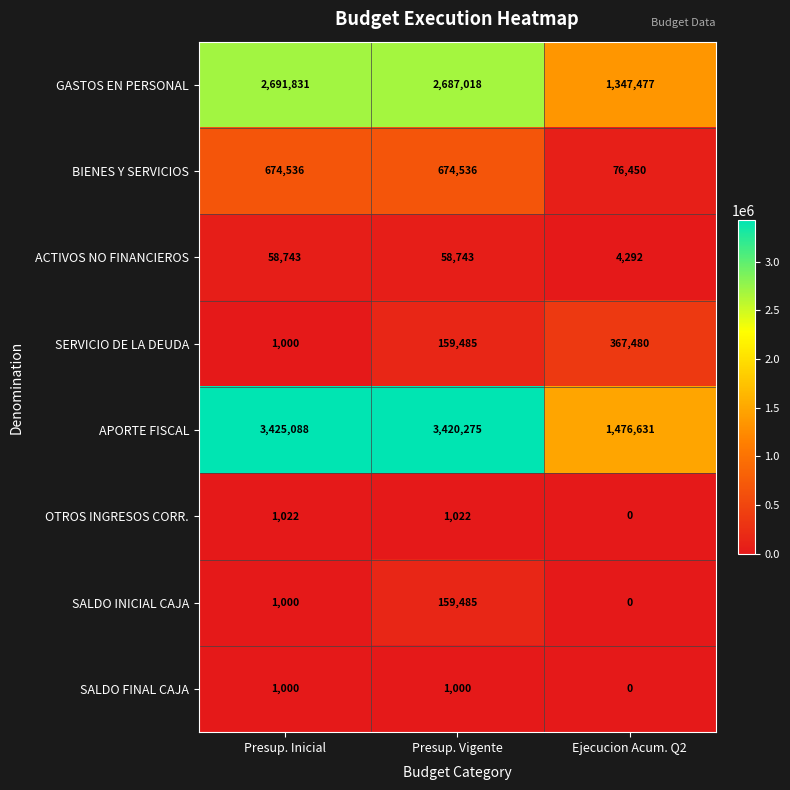

Between Presup. Inicial and Ejecucion Acum. Q2, which series saw the biggest shift?

APORTE FISCAL